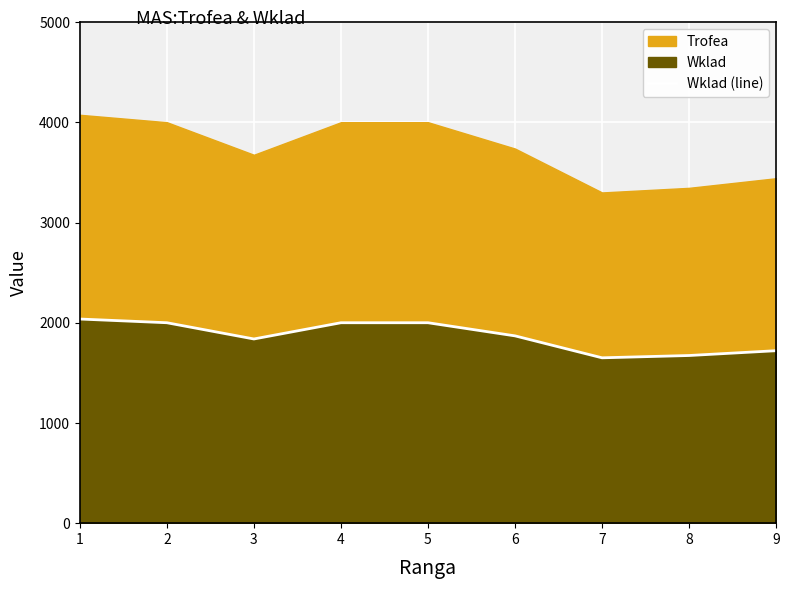

The value of Wklad (line) at 9 is 1721. True or false?

True